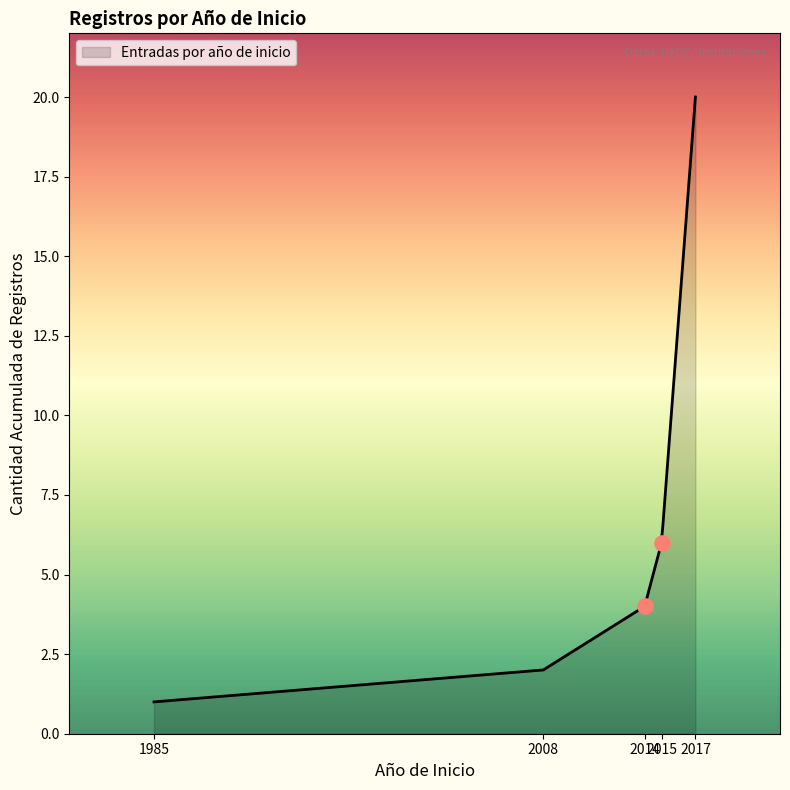

Which has a higher value, 2008 or 2014?

2014